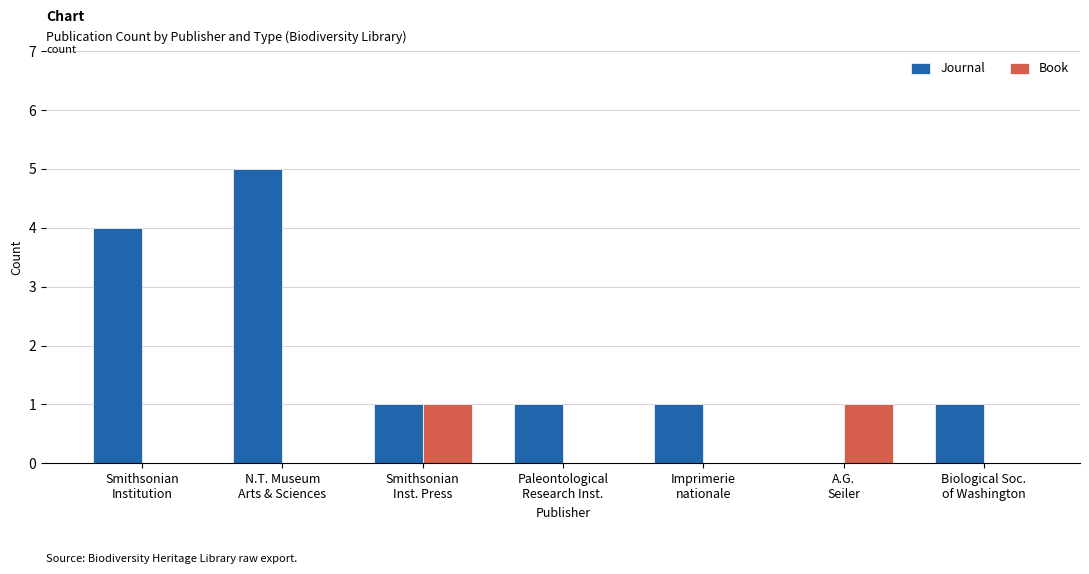

What is the highest value of the Journal series?

5